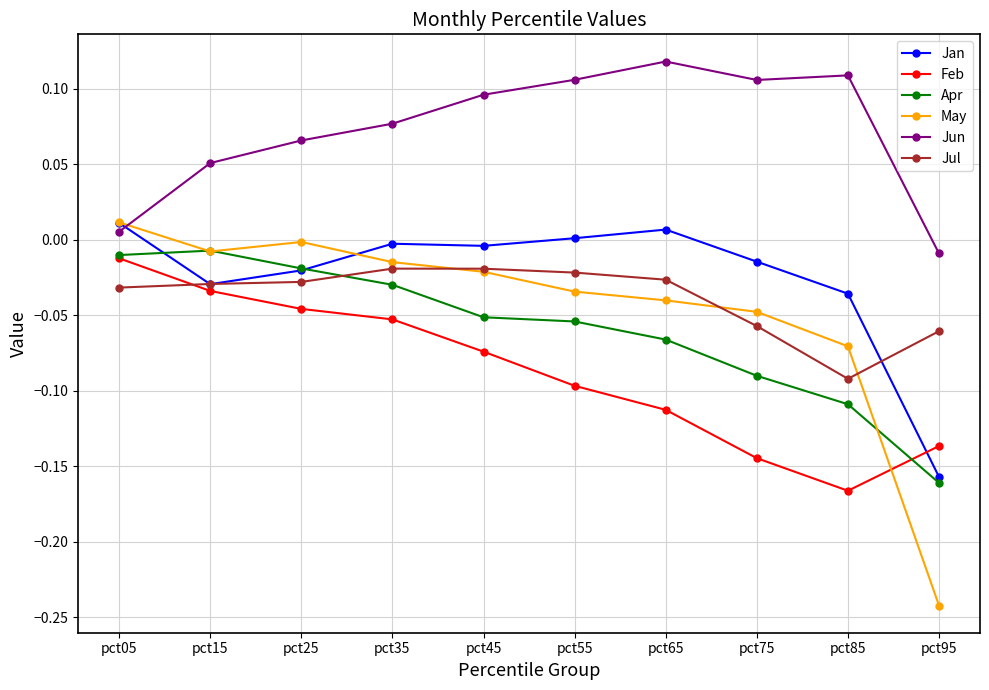

Which series has the largest total across all categories?

Jun